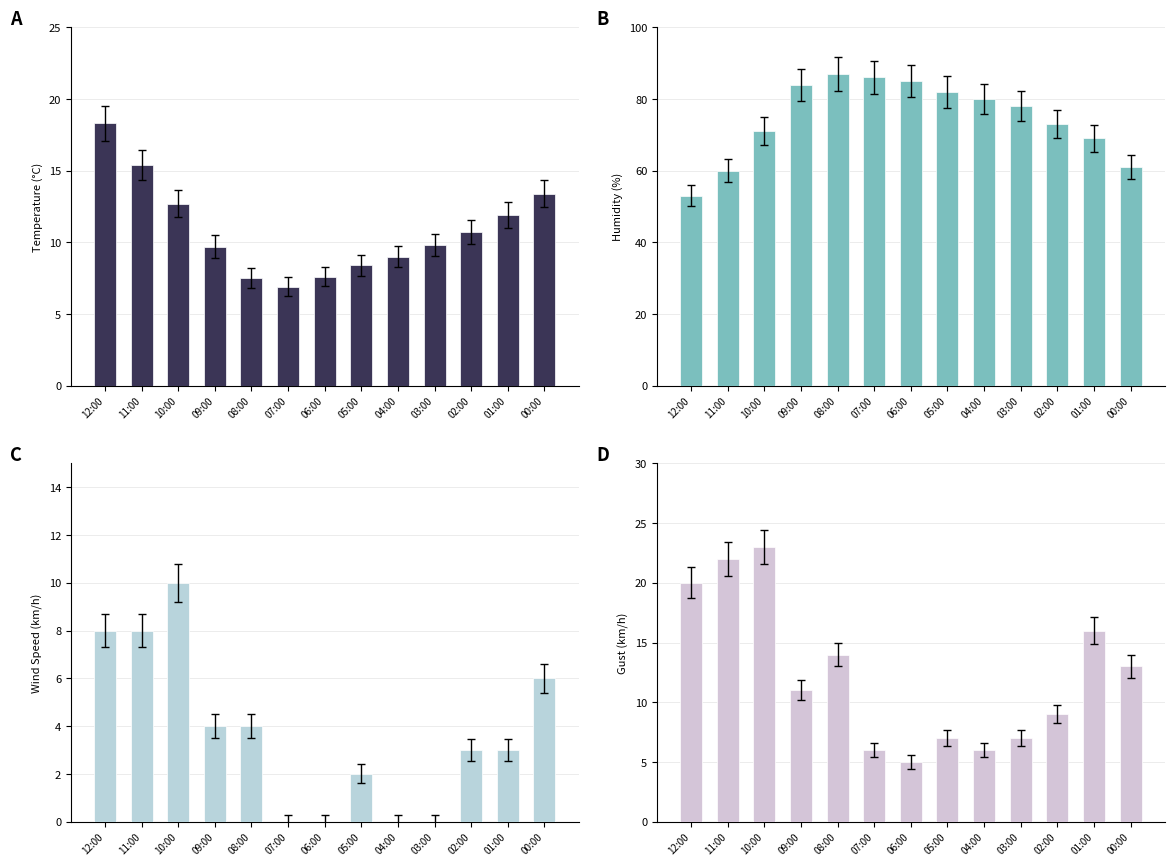

What is the value of the Temperature (°C) bar at the 4th from the left?

9.7